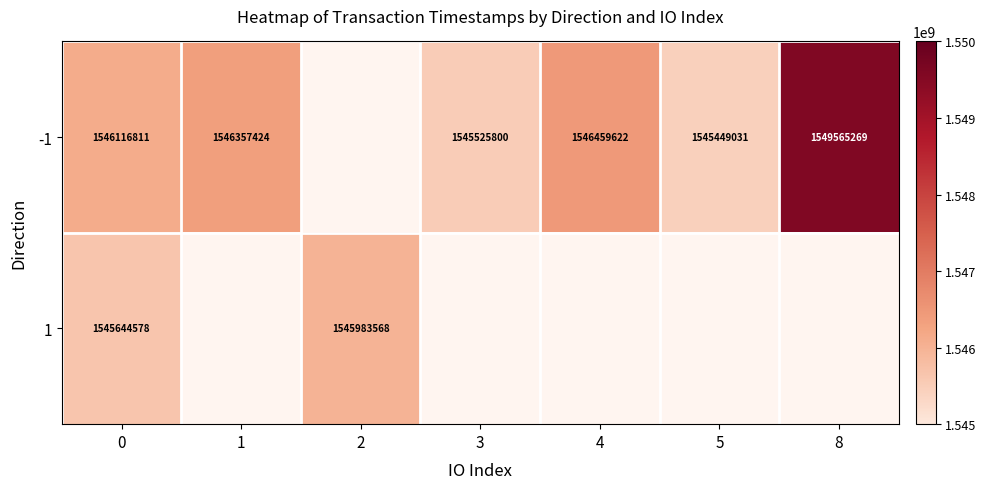

The value of 1 at 2 is 1545983568. True or false?

True